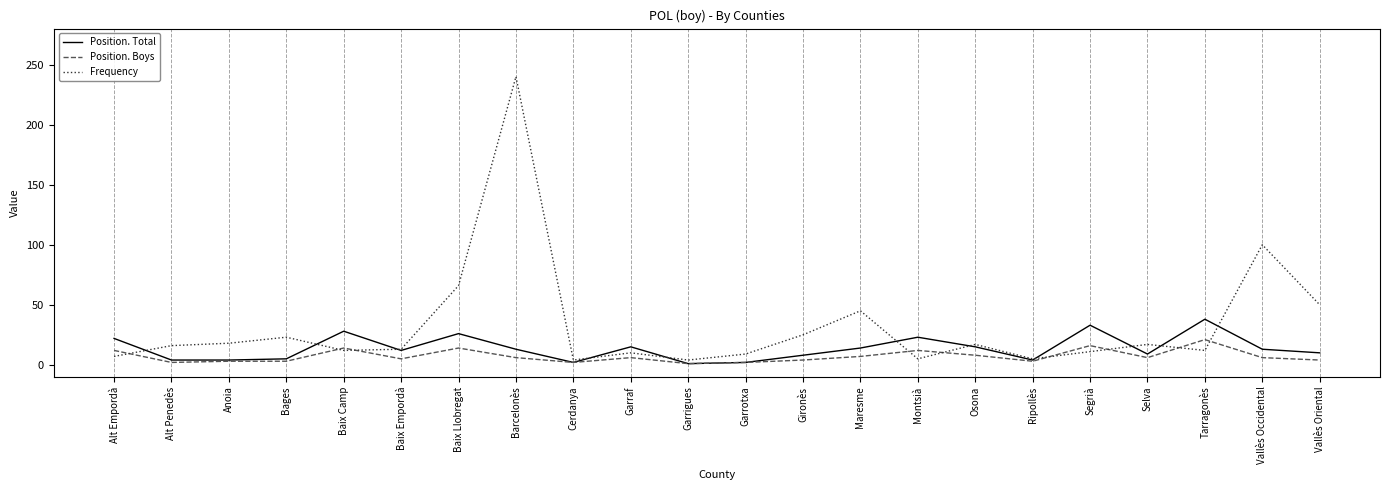

What is the difference between the highest and lowest values at Barcelonès?

234